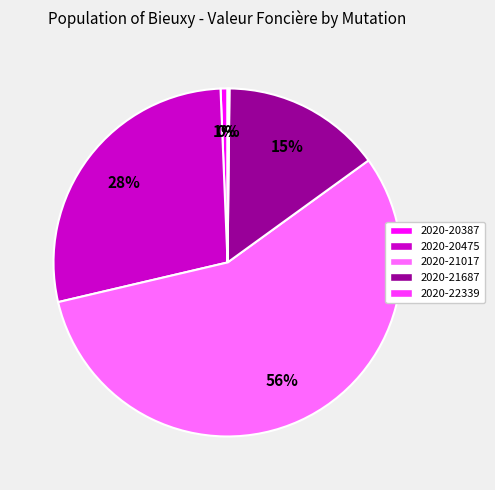

Which has a higher value, 2020-21687 or 2020-21017?

2020-21017